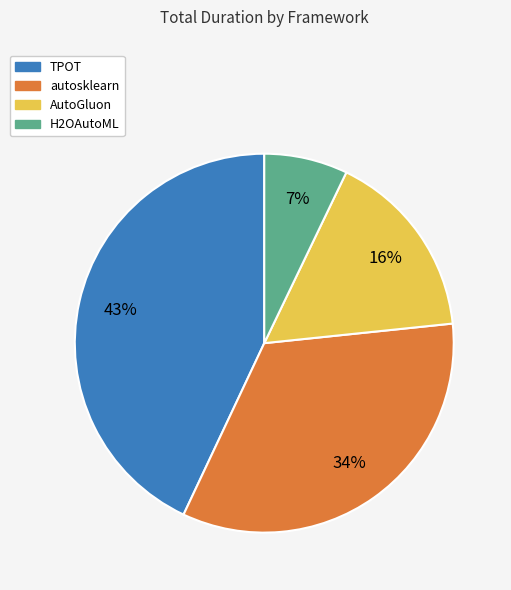

Is it true that TPOT is 35% of the pie?

False